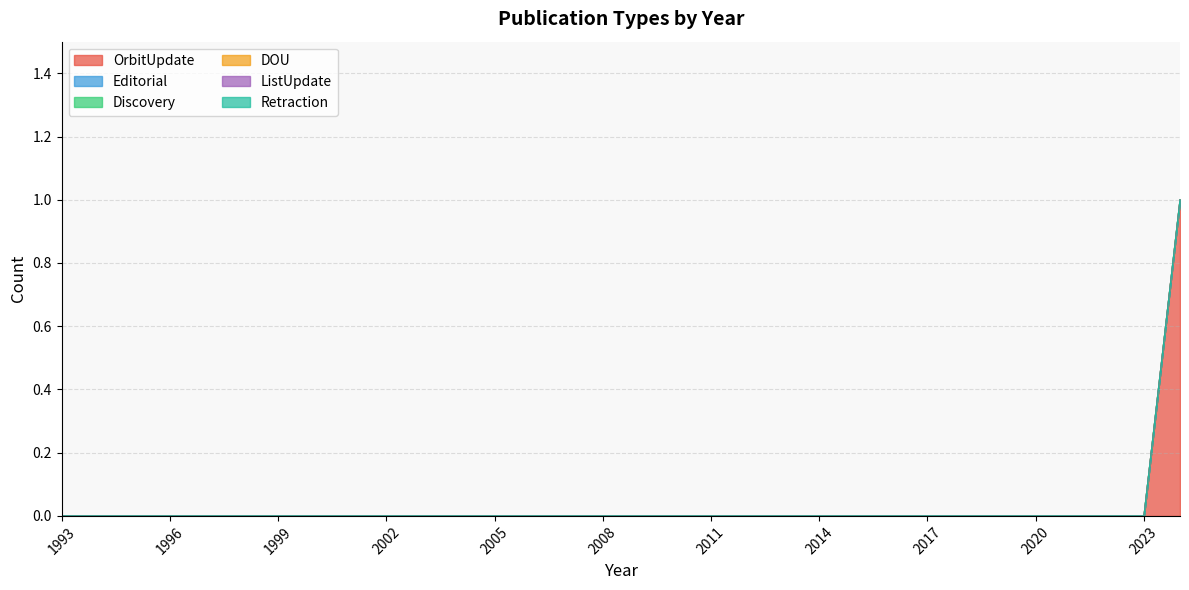

The value of OrbitUpdate at 2000 is 0. True or false?

True